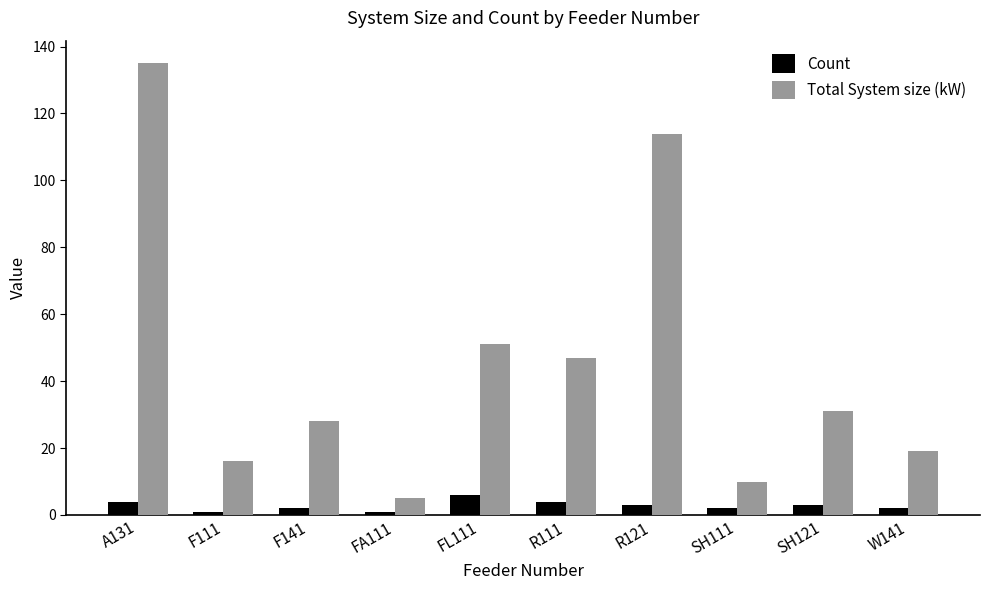

Which series has the largest total across all categories?

Total System size (kW)